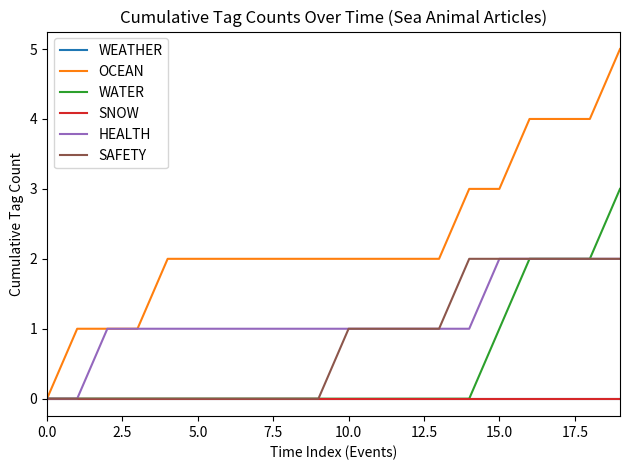

At how many categories does at least one series exceed 4?

1